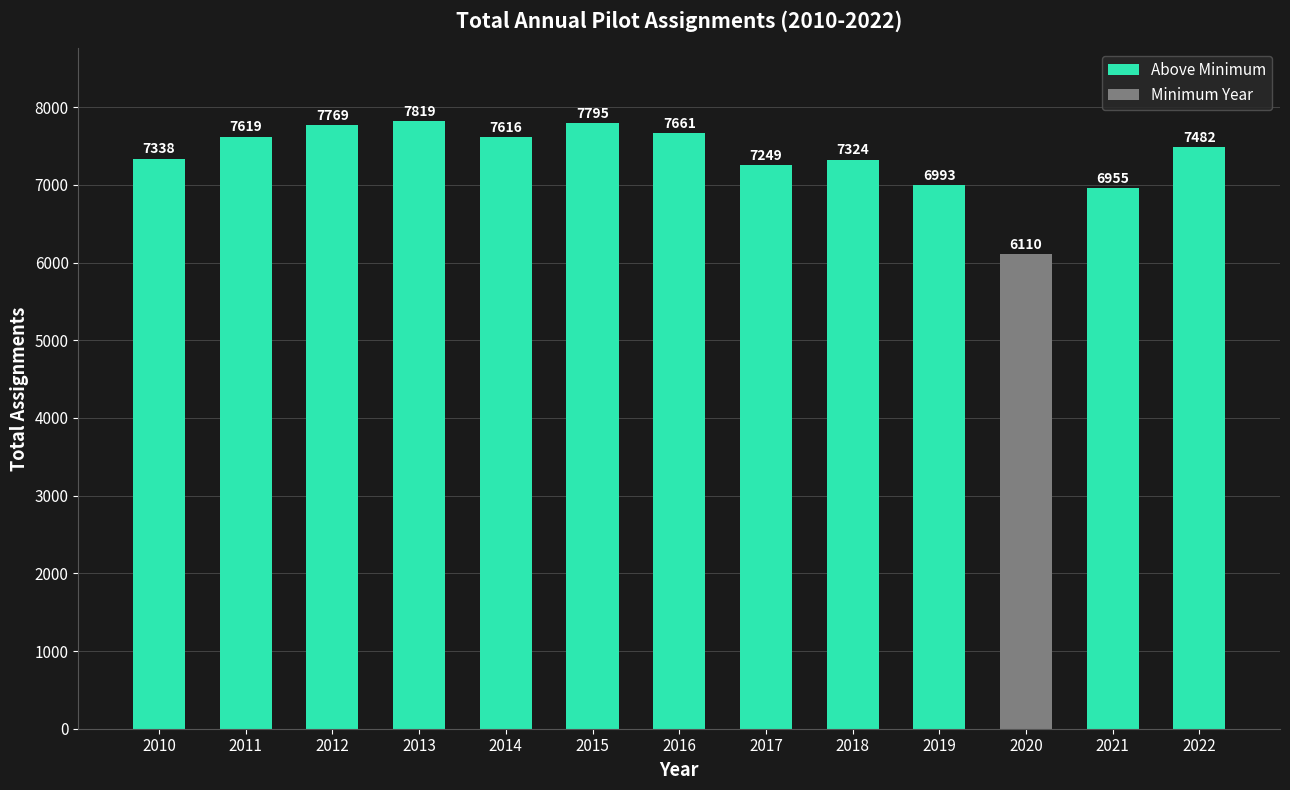

Reading left to right, transcribe all the data shown in this chart.

7338	7619	7769	7819	7616	7795	7661	7249	7324	6993	6110	6955	7482